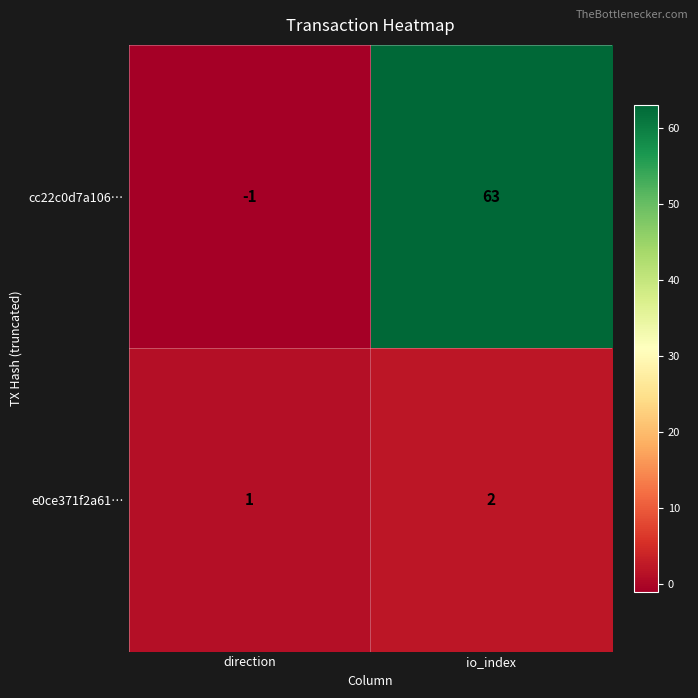

The cc22c0d7a106… series shows 27 at io_index. True or false?

False